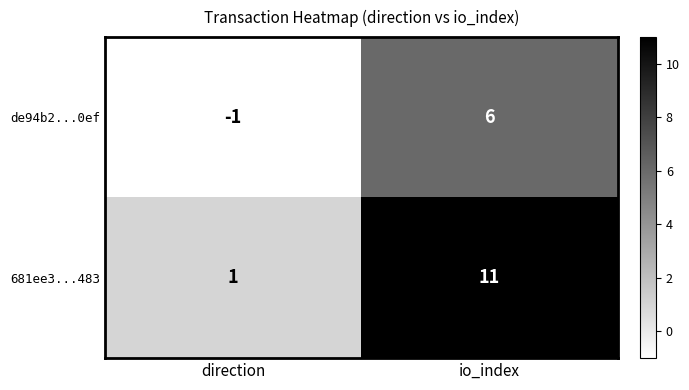

Which category has the lowest value across all series?

direction